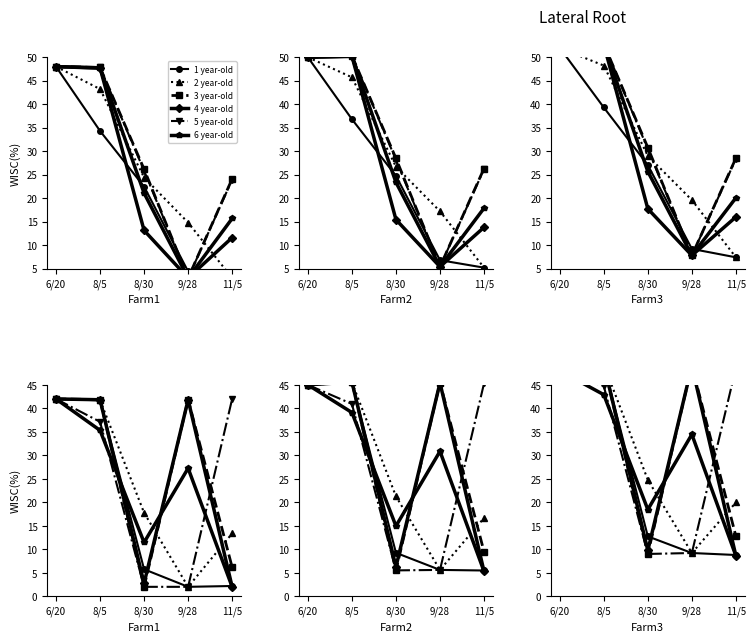

How many lines are shown in the chart?

6